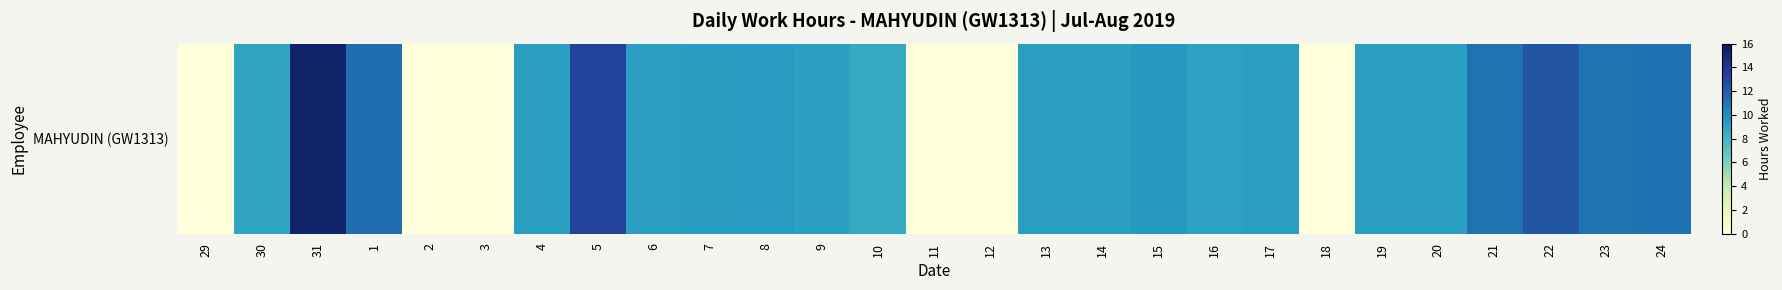

How many data points are above 9?

19